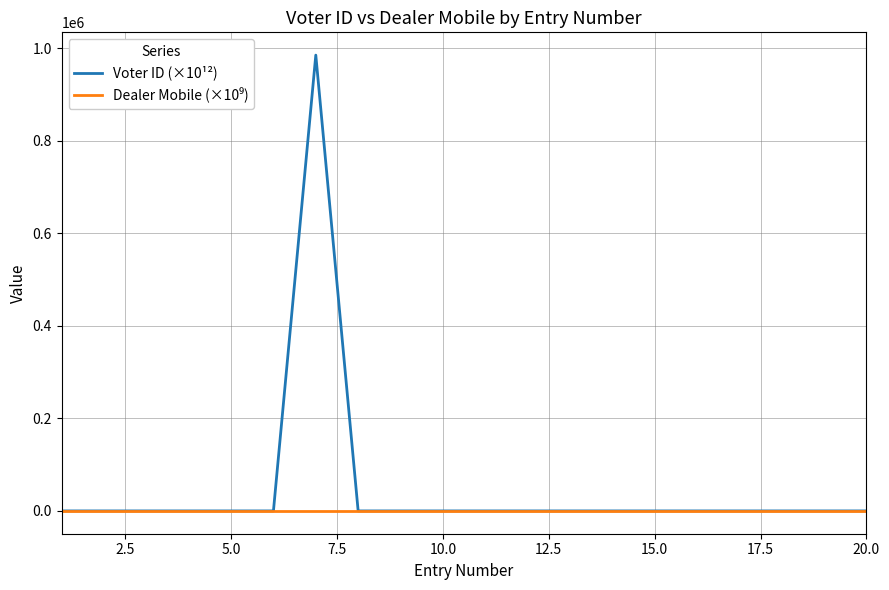

Which series has the largest total across all categories?

Voter ID (×10¹²)